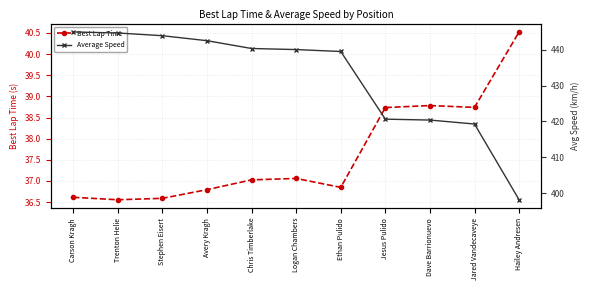

What is the label of the 4th point from the left?

Avery Kragh